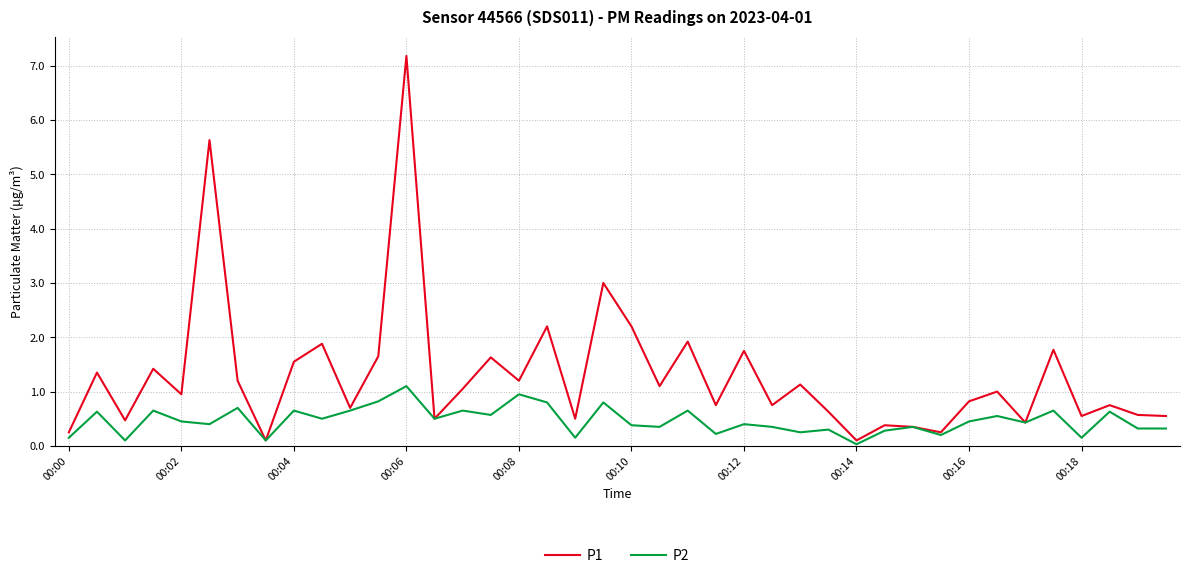

List the series in order of their peak value, highest first.

P1, P2